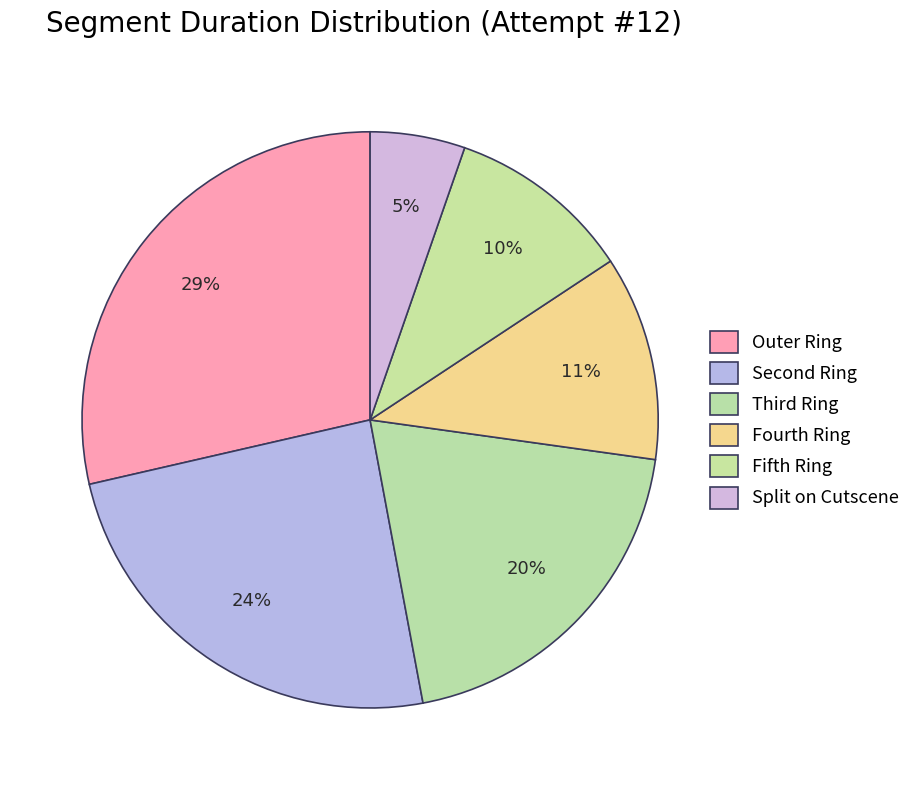

The Fifth Ring slice represents 10% of the pie. True or false?

True